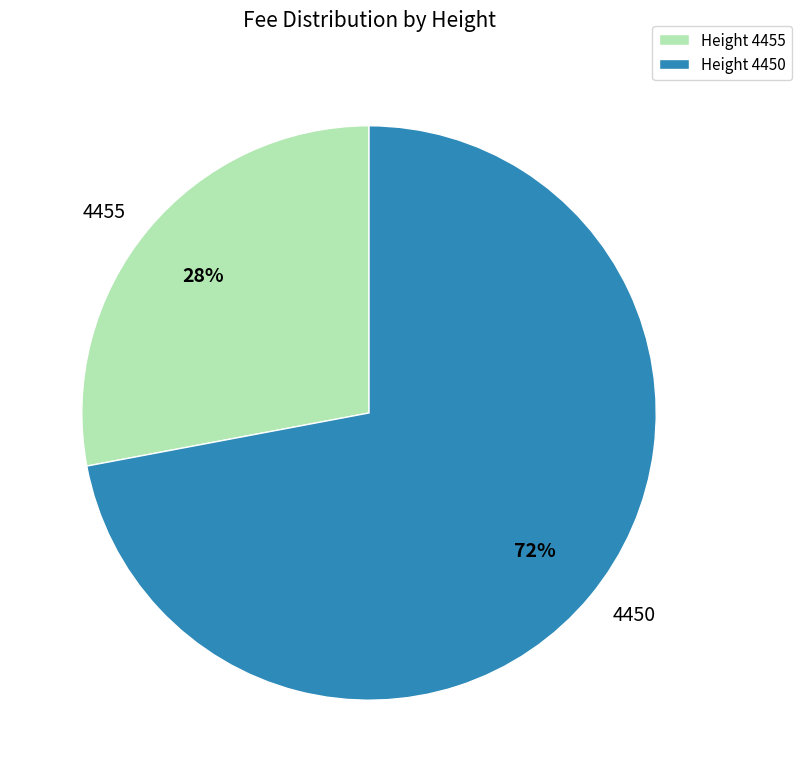

The 4450 slice represents 60% of the pie. True or false?

False